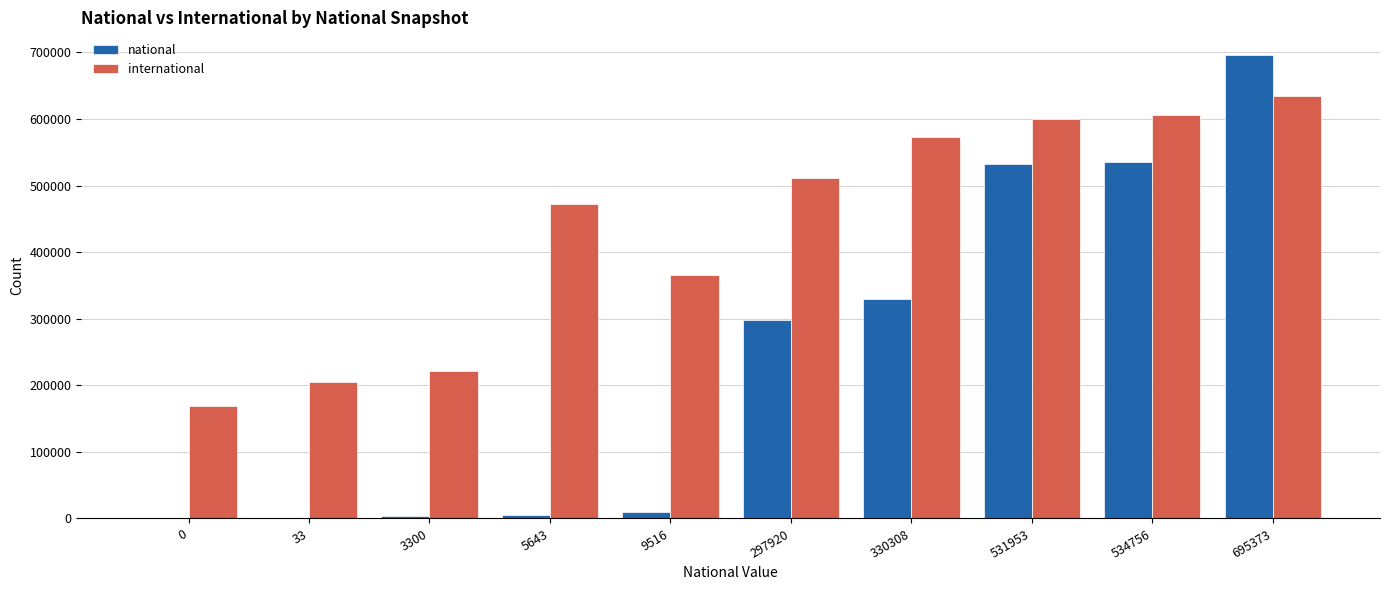

What is the sum of all international values?

4360013